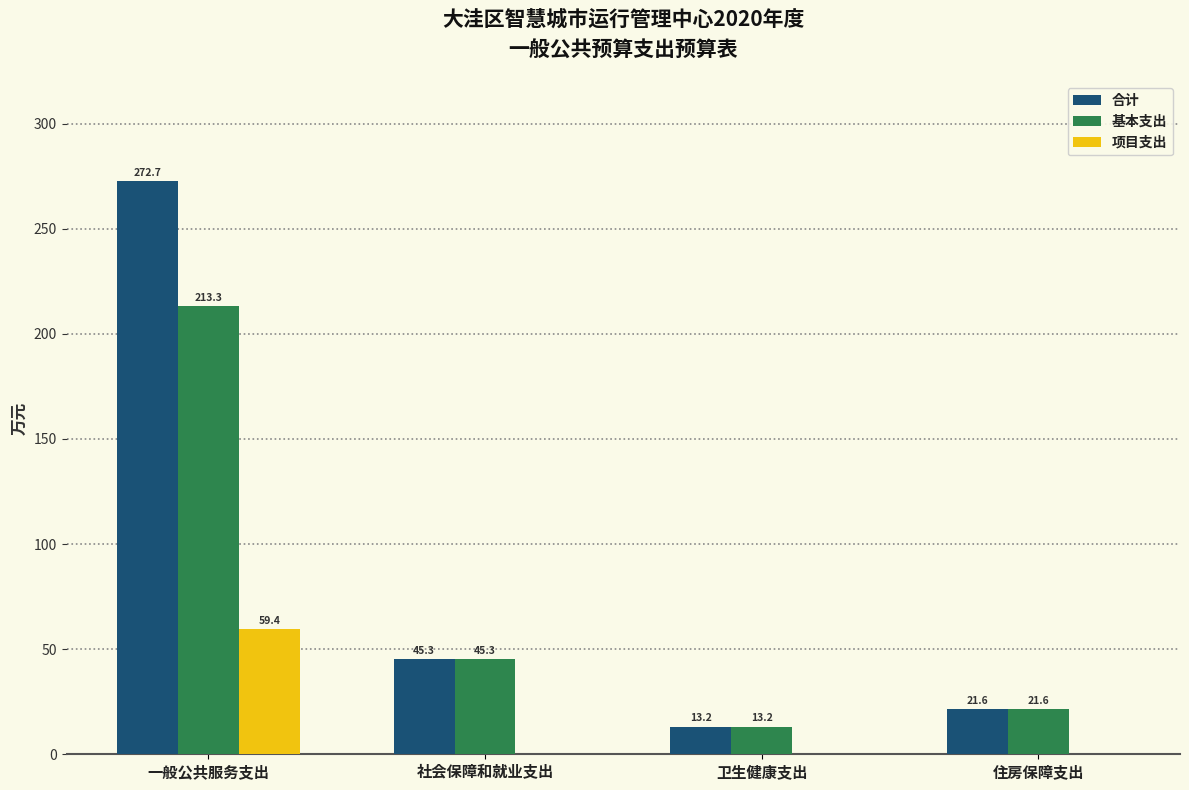

The value of 基本支出 at 社会保障和就业支出 is 45.3. True or false?

True